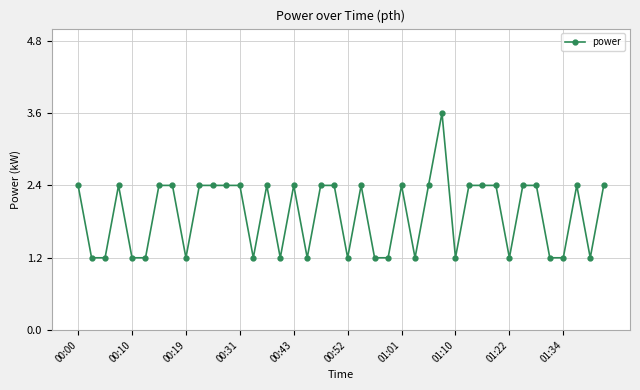

What is the value of the 25th point from the left?

2.4